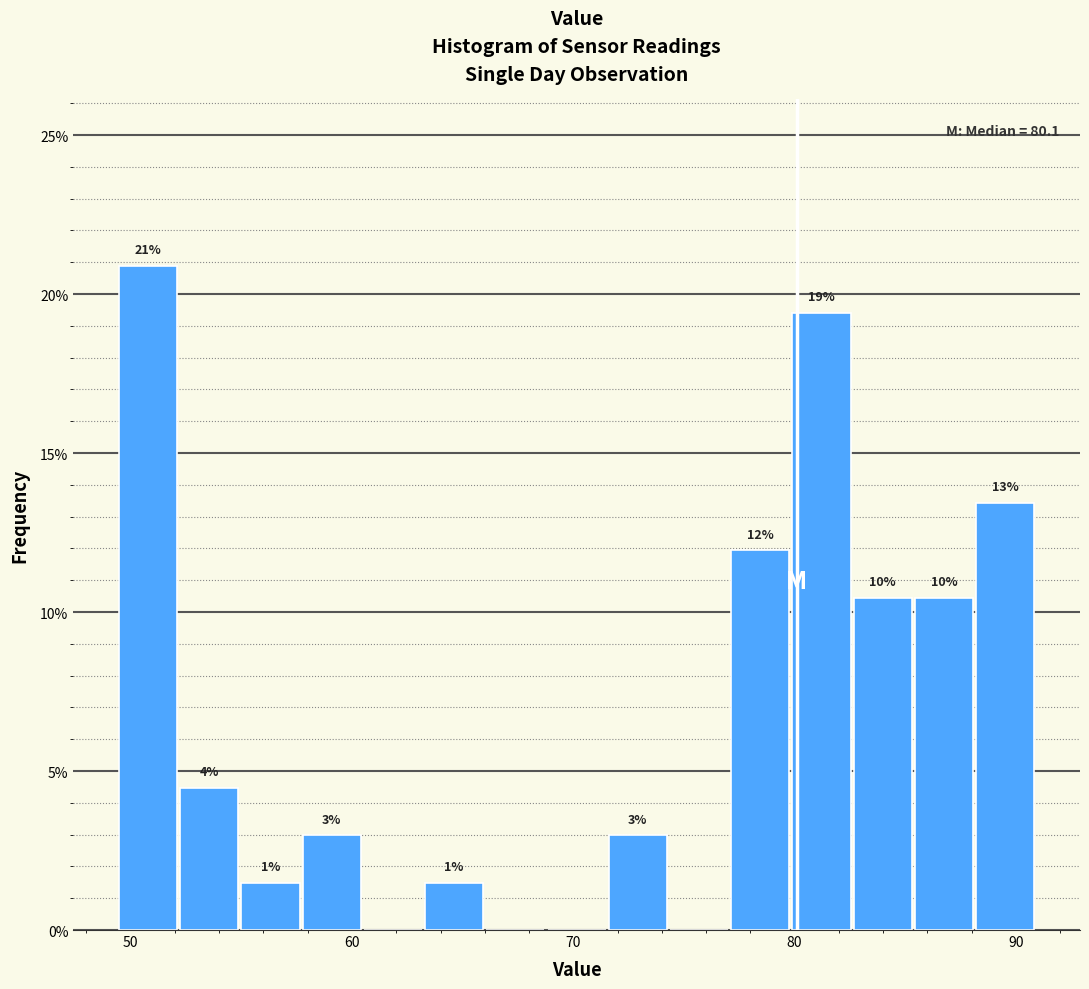

Around what value on the x-axis is the tallest bar? Give the approximate position of its centre, as read against the axis.

51